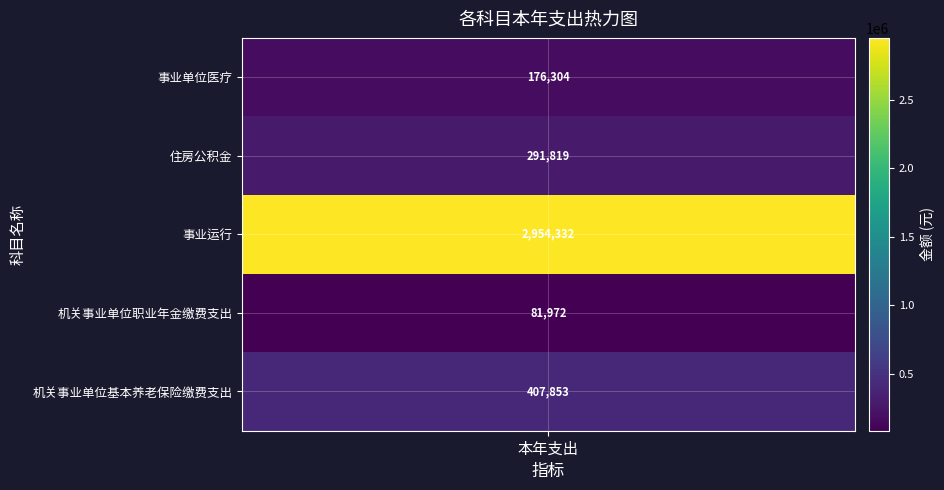

What is the change in value from 事业运行 to 机关事业单位基本养老保险缴费支出?

-2546478.9